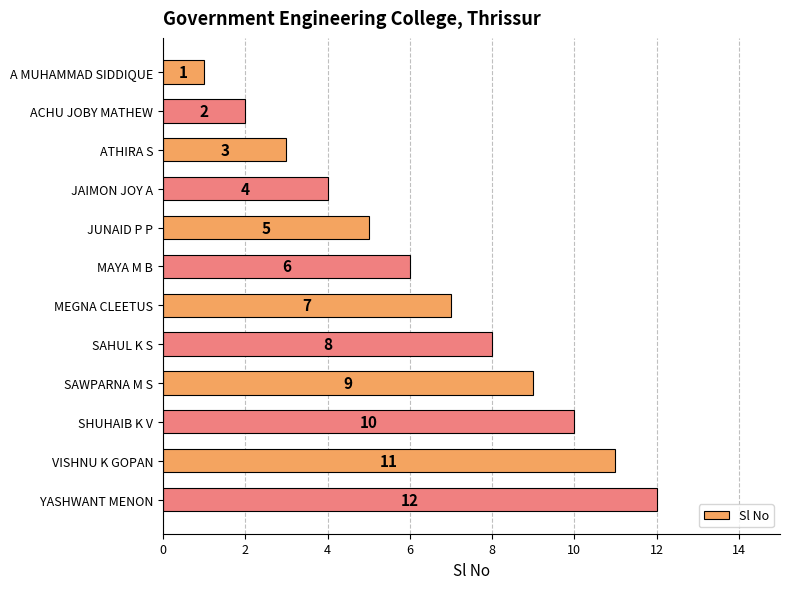

What is the sum of all values?

78